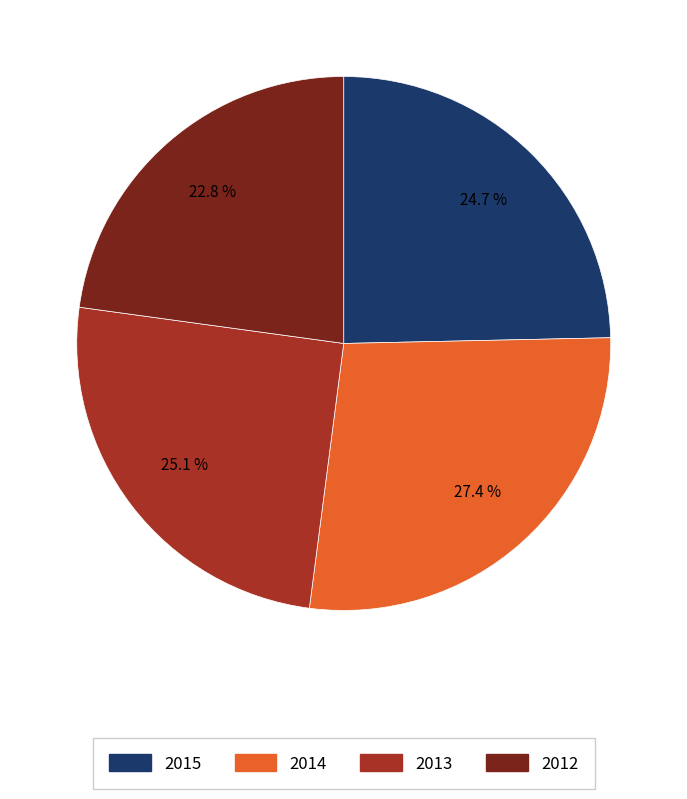

Which has a higher value, 2012 or 2015?

2015